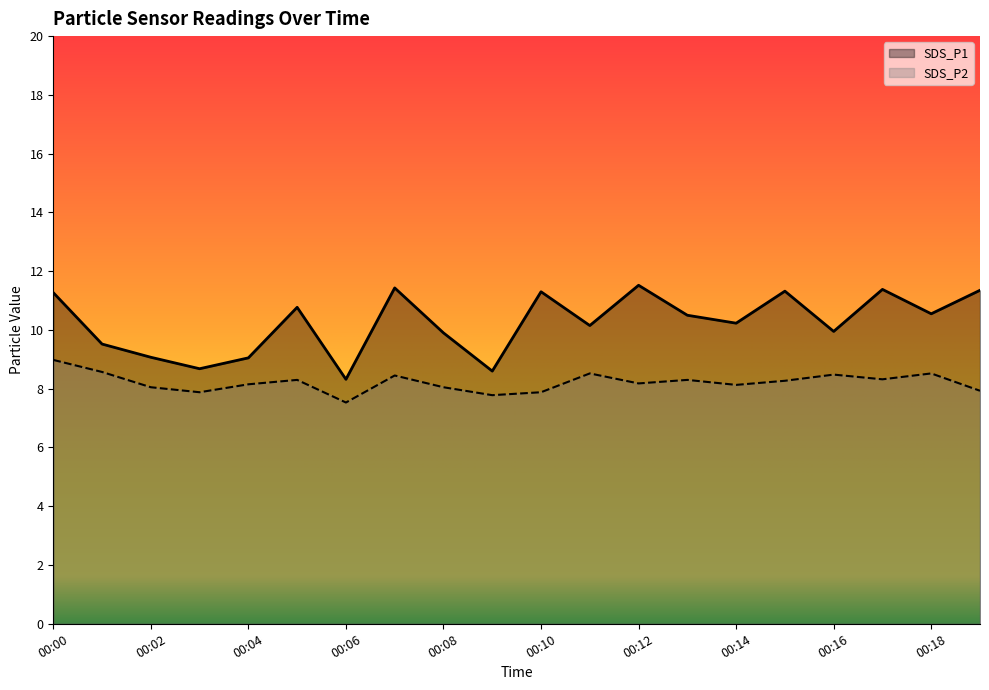

The SDS_P2 series shows 8.4 at 00:07. True or false?

True